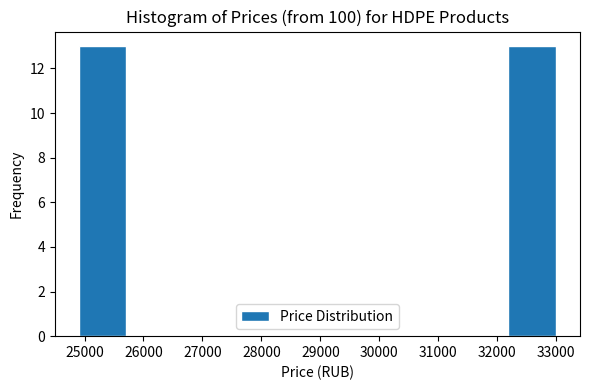

Reading left to right, transcribe this chart: for each bar, give the range it covers on the x-axis and its height. Neither the bar edges nor the heights are printed on the chart, so give them approximately, as read against the axes.

24900 to 25710: 13
25710 to 26520: 0
26520 to 27330: 0
27330 to 28140: 0
28140 to 28950: 0
28950 to 29760: 0
29760 to 30570: 0
30570 to 31380: 0
31380 to 32190: 0
32190 to 33000: 13